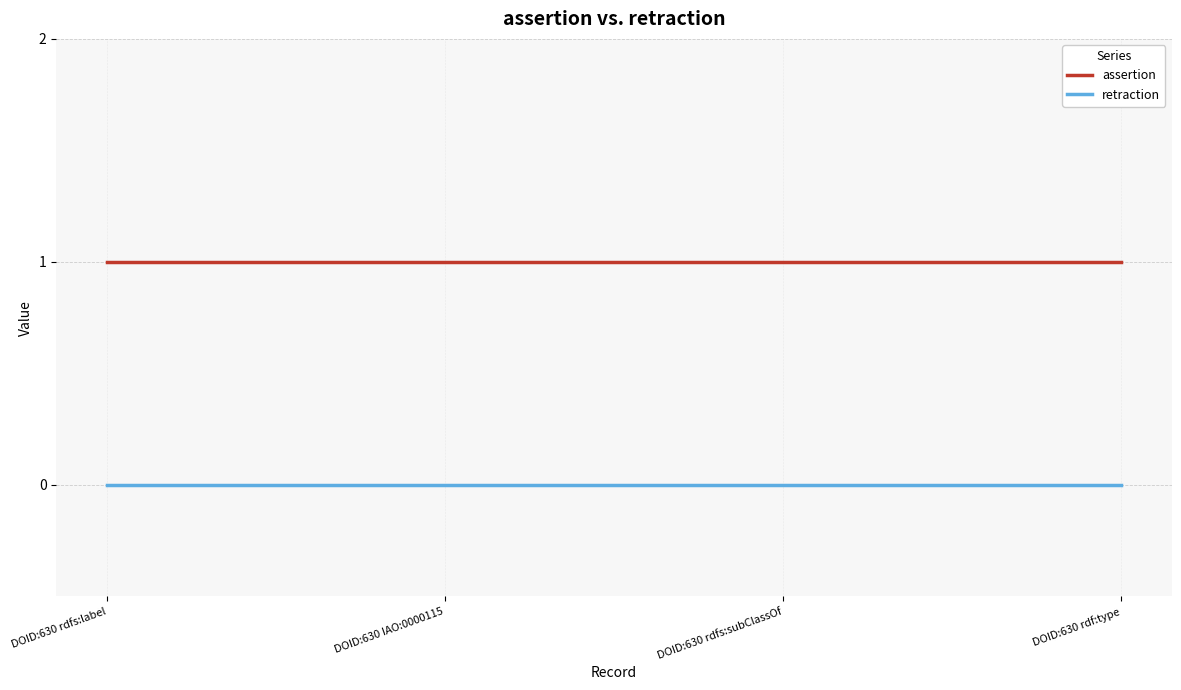

The retraction series shows 0 at DOID:630 IAO:0000115. True or false?

True